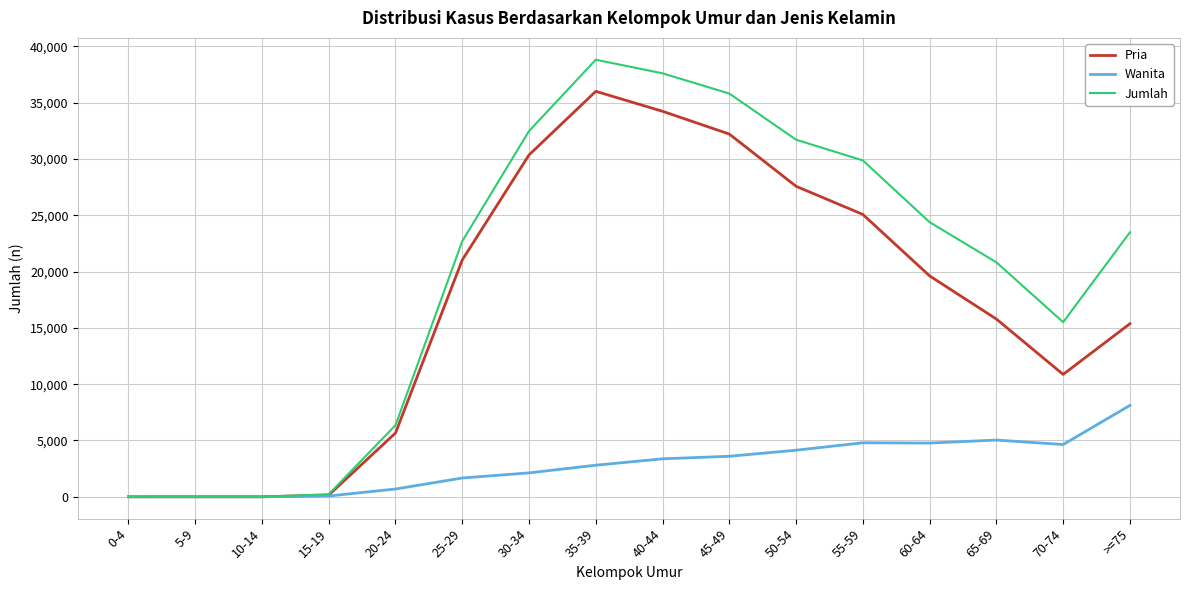

Is it true that Wanita equals 3599 at 45-49?

True